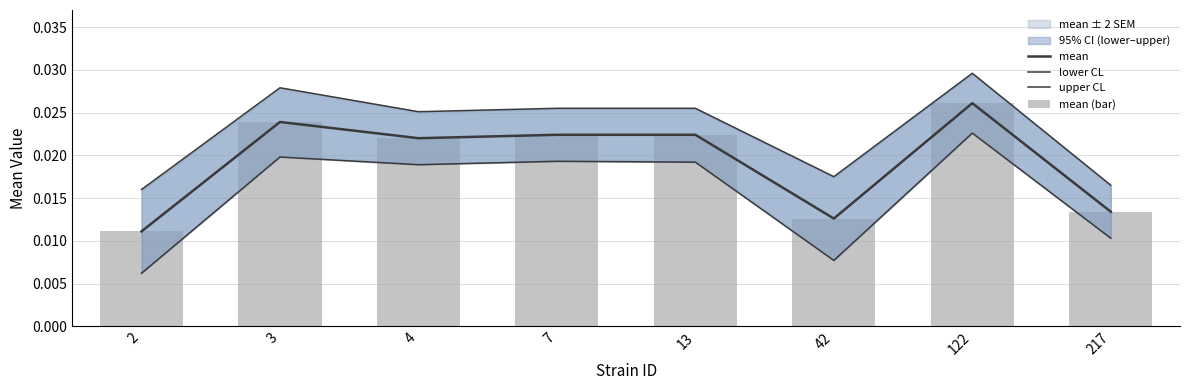

Which series has the widest spread of values?

lower CL